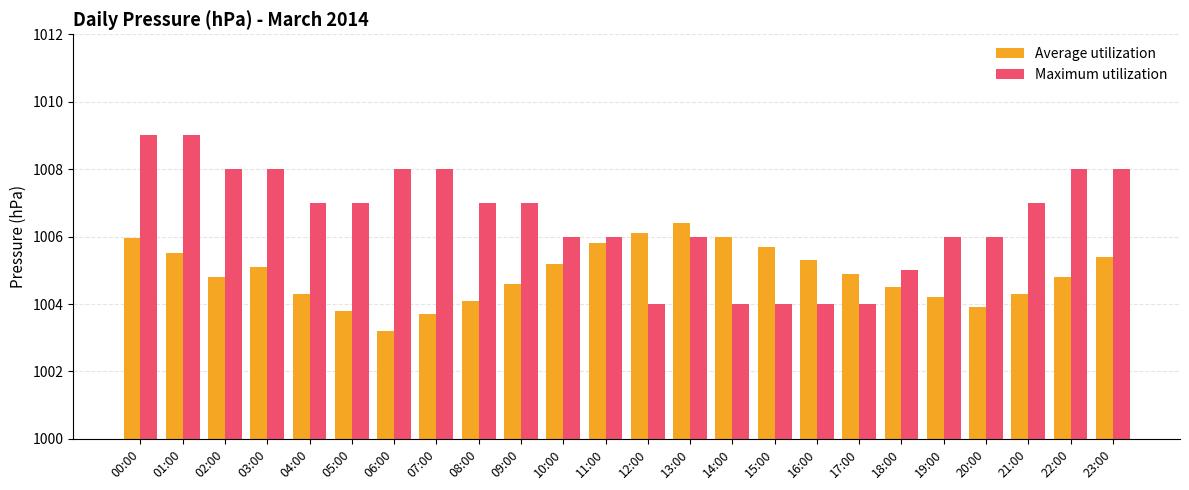

At which label does Average utilization reach its minimum?

06:00